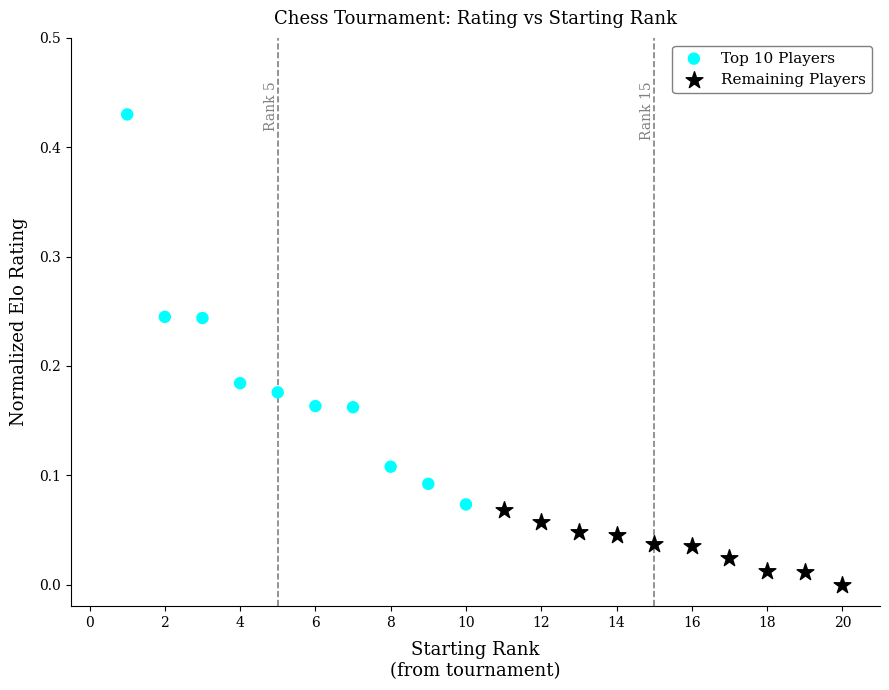

Which series contains the highest Y value?

Top 10 Players